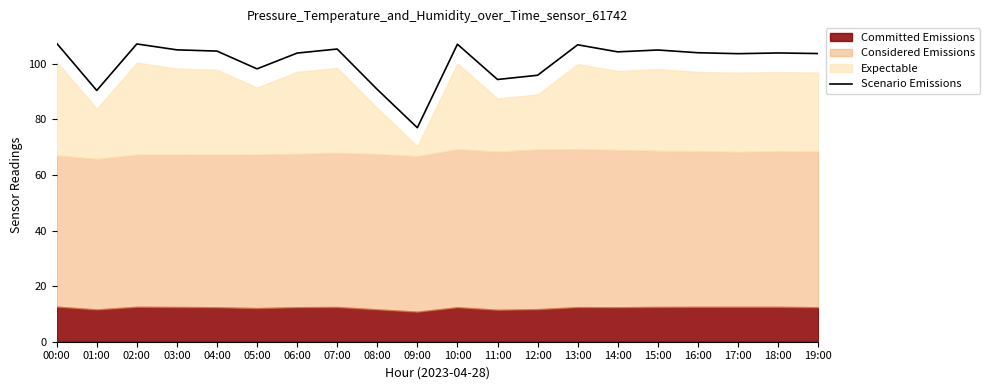

The chart shows a value of 60.6 at 02:00. True or false?

False